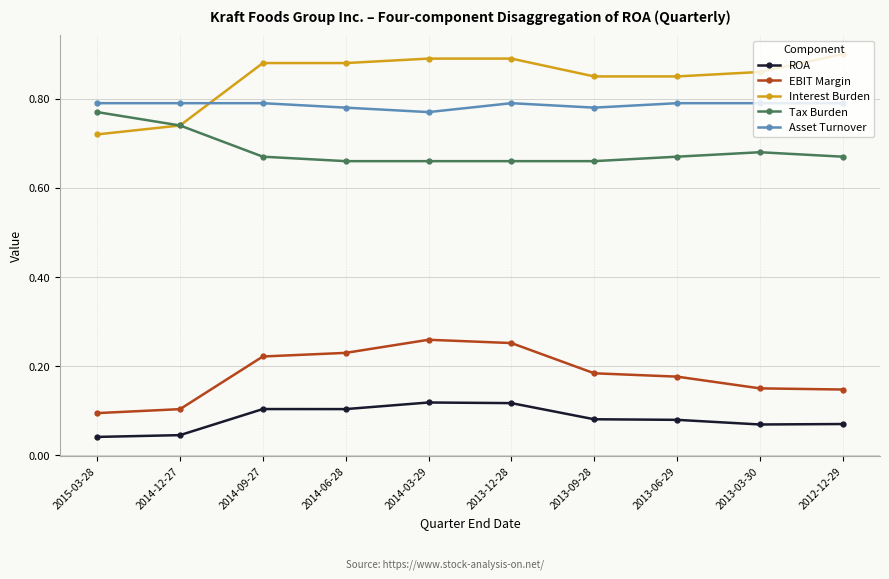

Which series has the widest spread of values?

Interest Burden